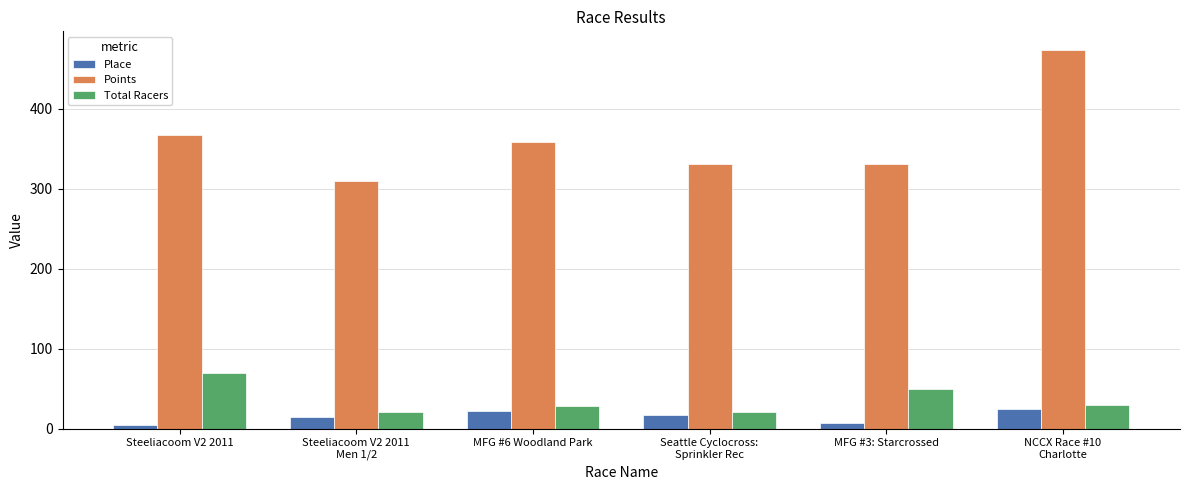

At how many categories does at least one series exceed 233?

6